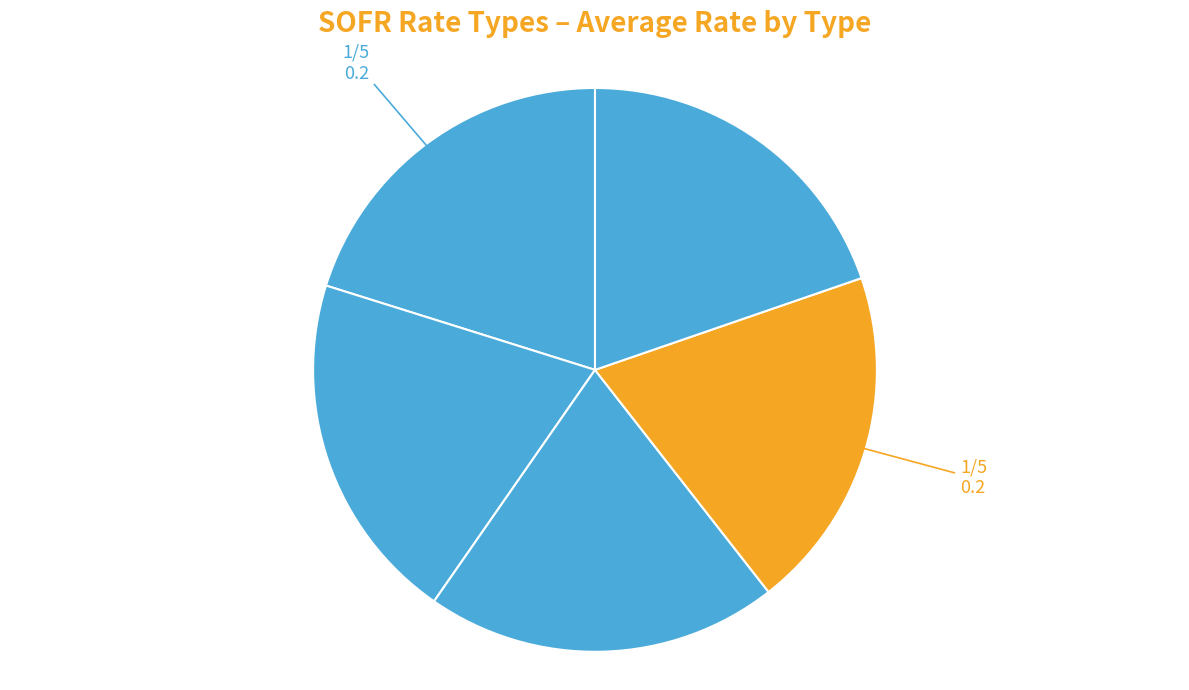

Rank the categories by value from highest to lowest.

CME Term SOFR, Compound in advance, Compound in advance (30-day Average SOFR), Simple in arrears, Compound in arrears